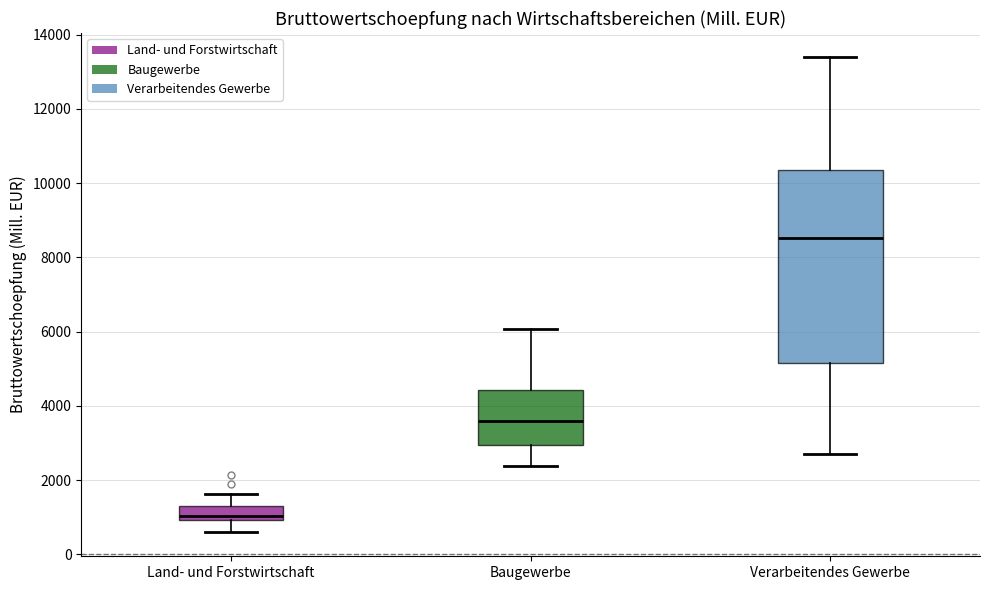

Reading left to right, transcribe this box plot: for each box, give where its median line is, the range the box spans, and where its two whiskers end, as read against the y-axis. The values are not printed on the chart, so give them approximately, as read against the axis.

Land- und Forstwirtschaft: median 1000 (just above the box's lower edge), box 1000 to 1200, whiskers 600 to 1600
Baugewerbe: median 3600, box 3000 to 4400, whiskers 2400 to 6000
Verarbeitendes Gewerbe: median 8600, box 5200 to 10400, whiskers 2800 to 13400